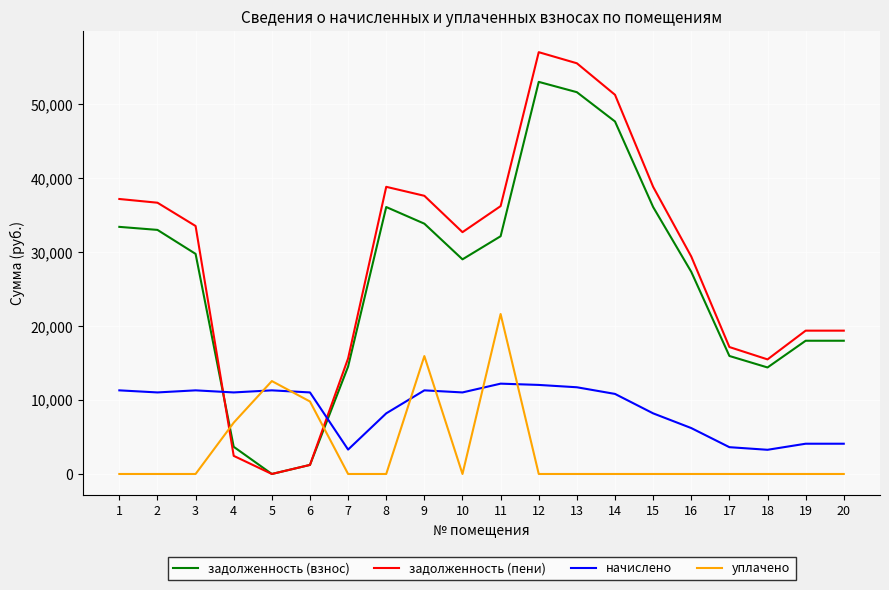

What is the difference between the maximum and minimum values in the задолженность (взнос) series?

53035.2